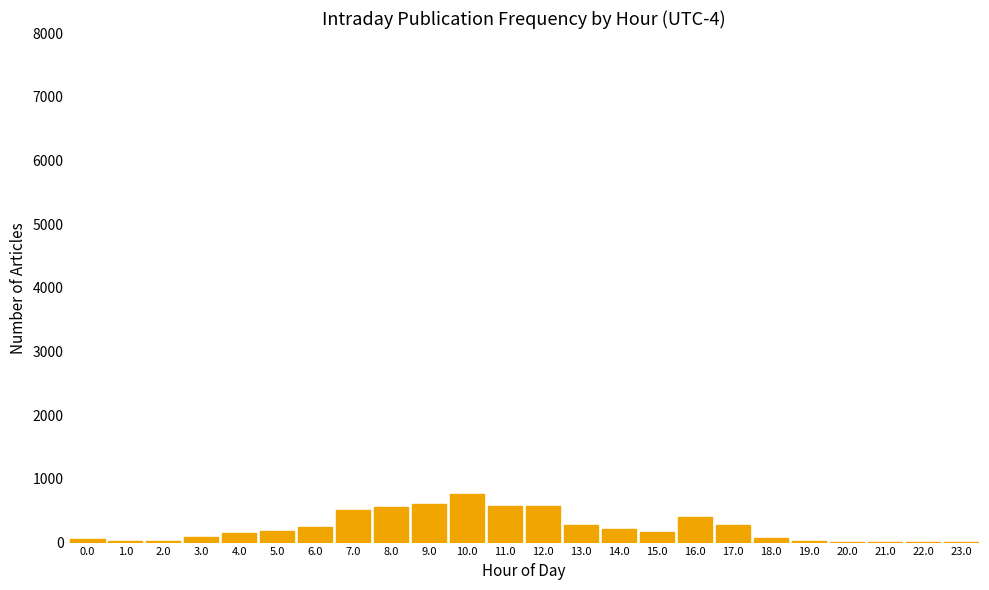

The chart shows a value of 50 at 0.0. True or false?

True